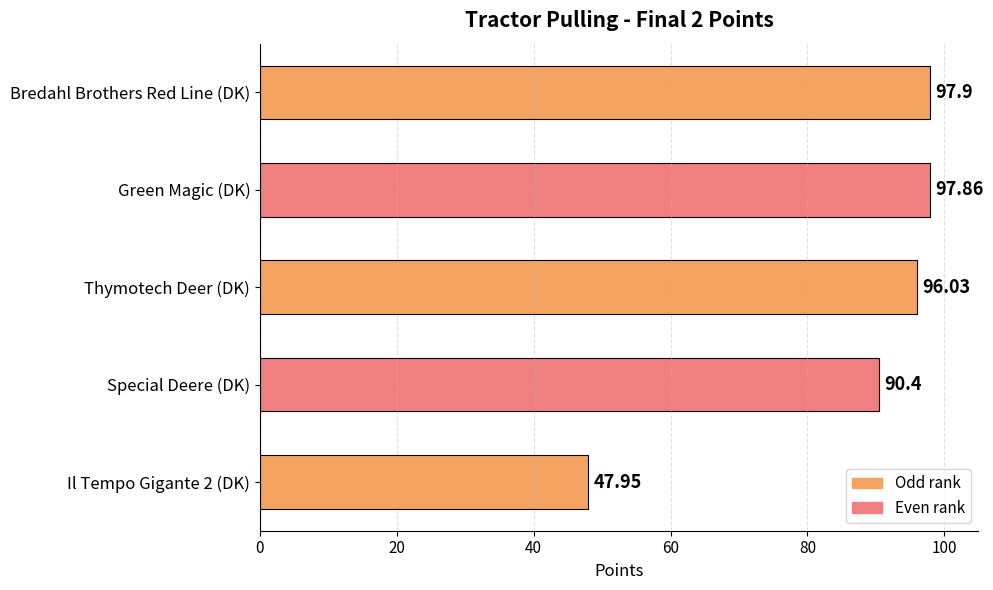

What is the change in value from Green Magic (DK) to Il Tempo Gigante 2 (DK)?

-49.9